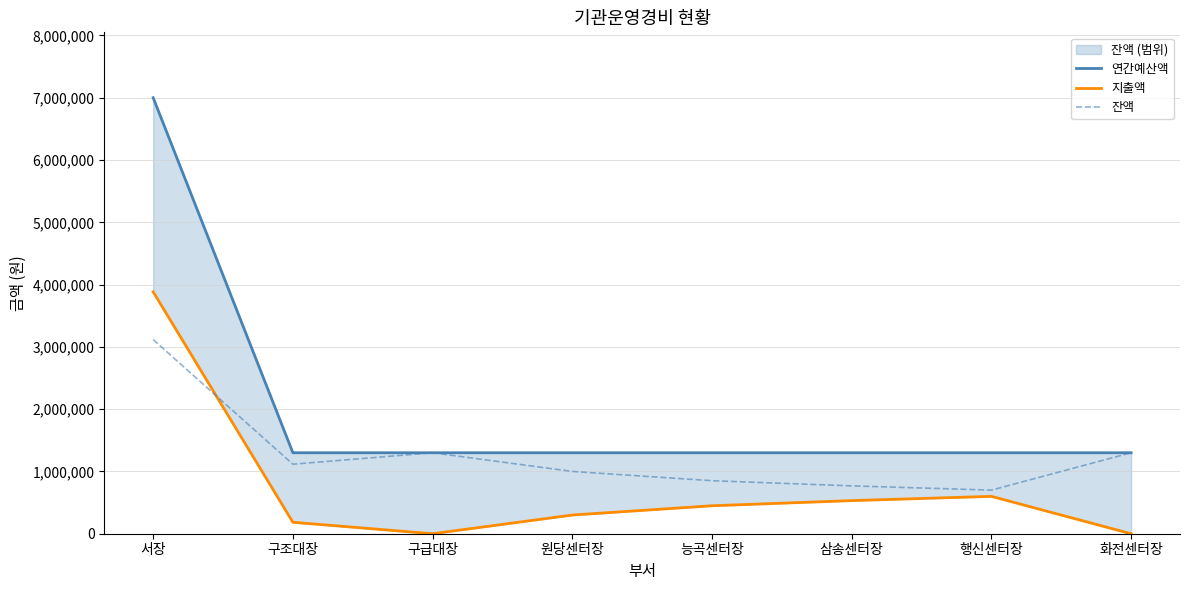

Is it true that 연간예산액 equals 7000000 at 서장?

True